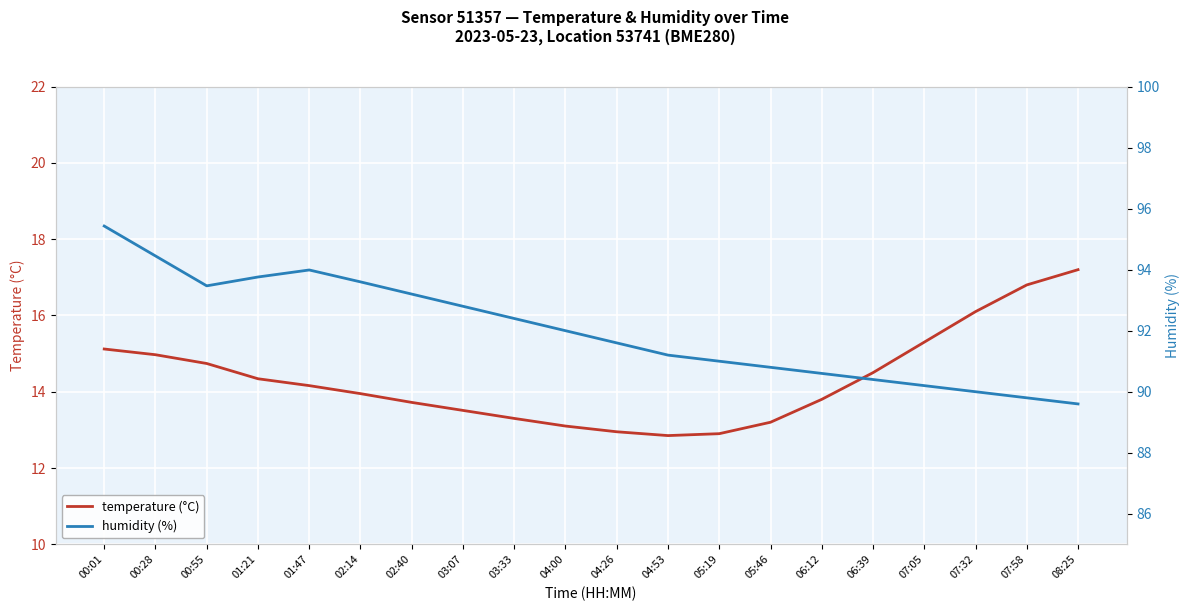

Where is the first local minimum for humidity (%)?

00:55